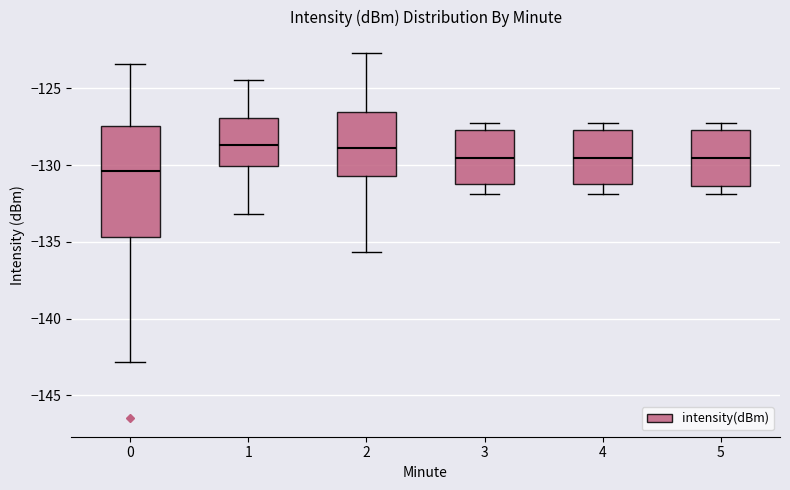

Where does the median line of the box at x = 5 sit on the y-axis? The values are not printed on the chart, so give them approximately, as read against the axis.

-129.5